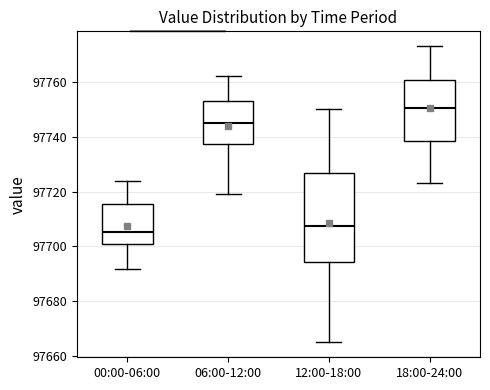

Which box has the lowest median line?

00:00-06:00